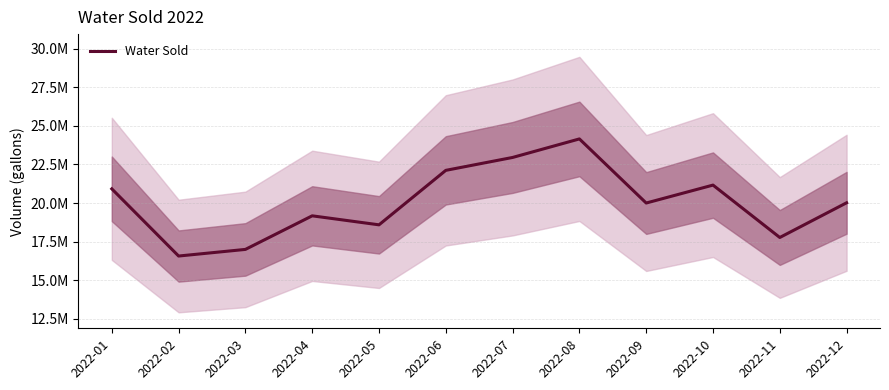

What is the value of the 1st point from the left?

20919807